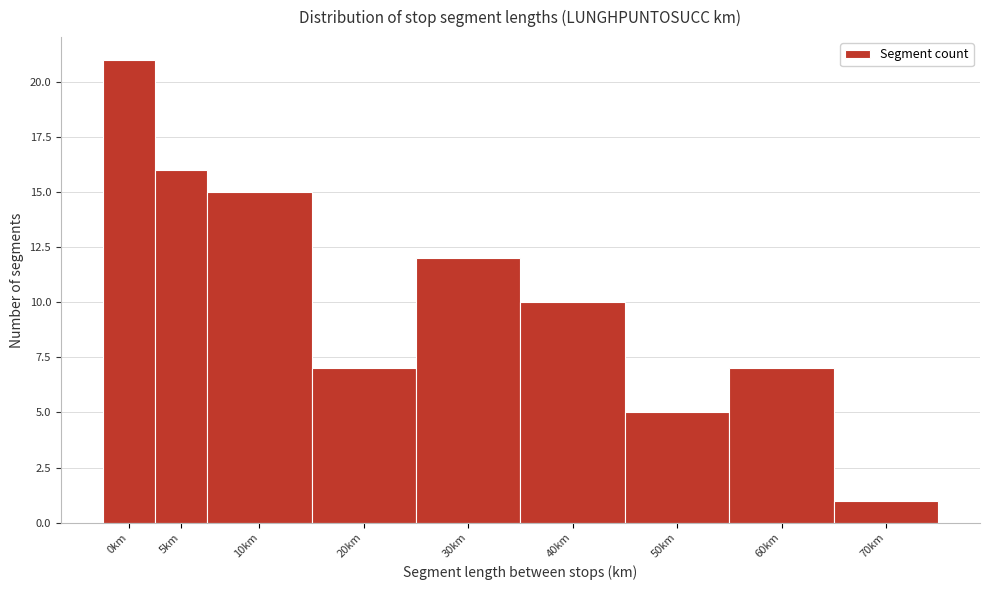

Reading left to right, what are all the values shown in this chart?

21	16	15	7	12	10	5	7	1